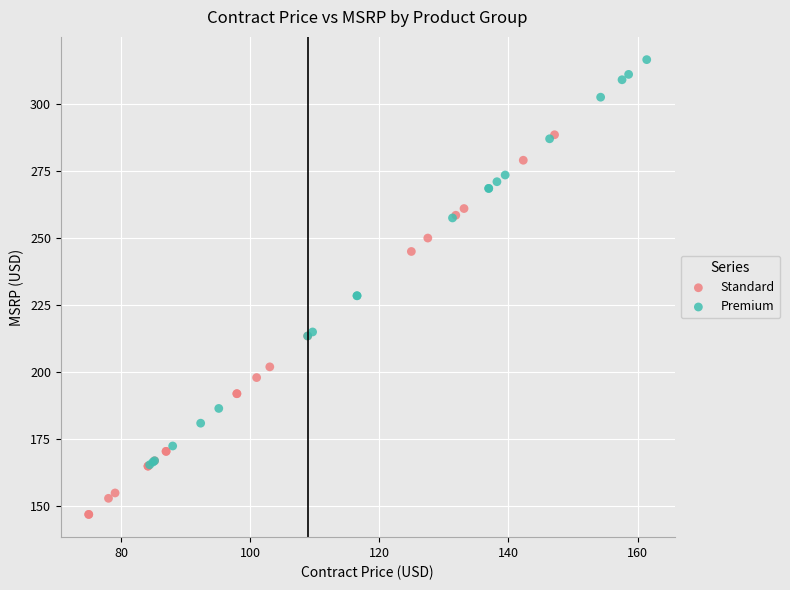

Which series contains the highest Y value?

Premium